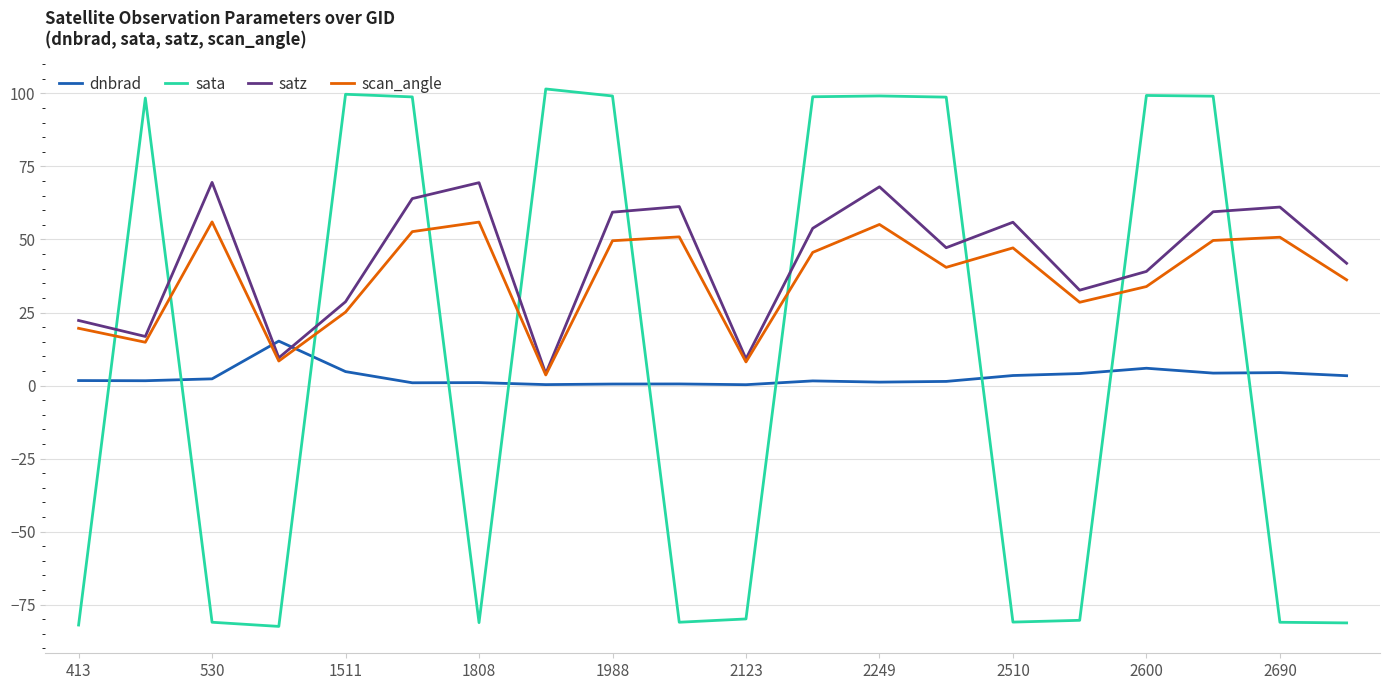

Does the chart have visible grid lines?

Yes